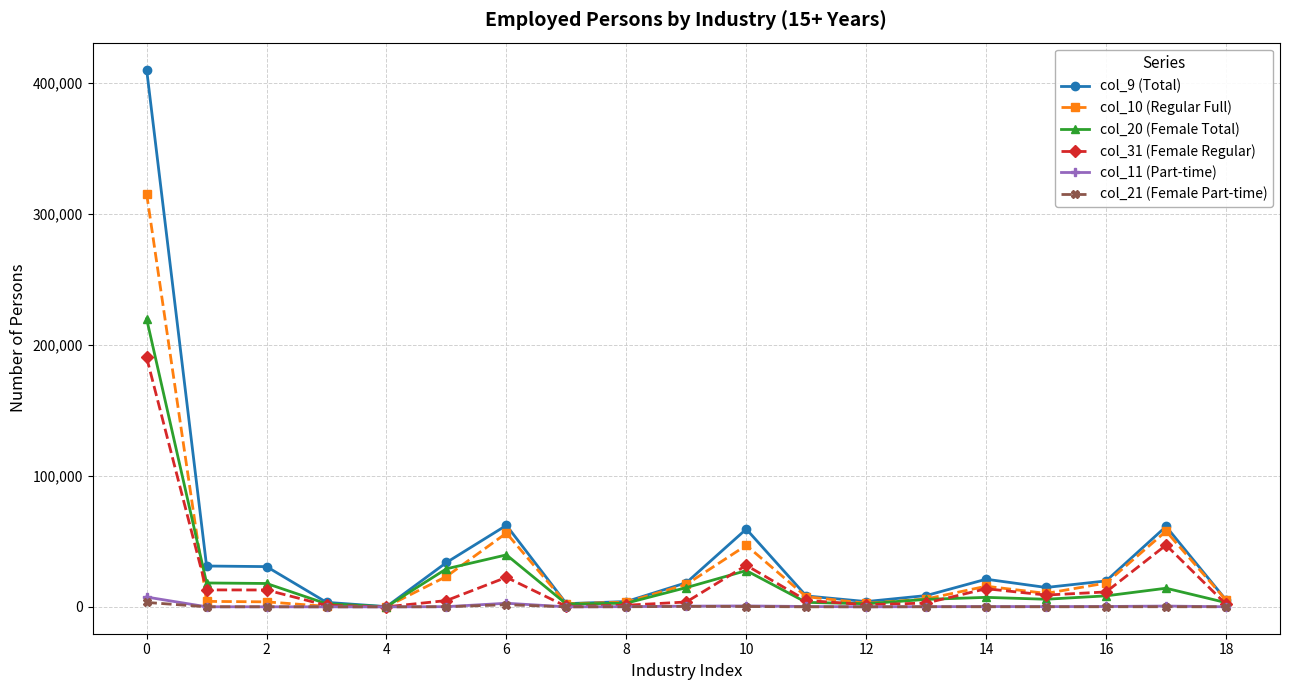

Which series has the widest spread of values?

col_9 (Total)